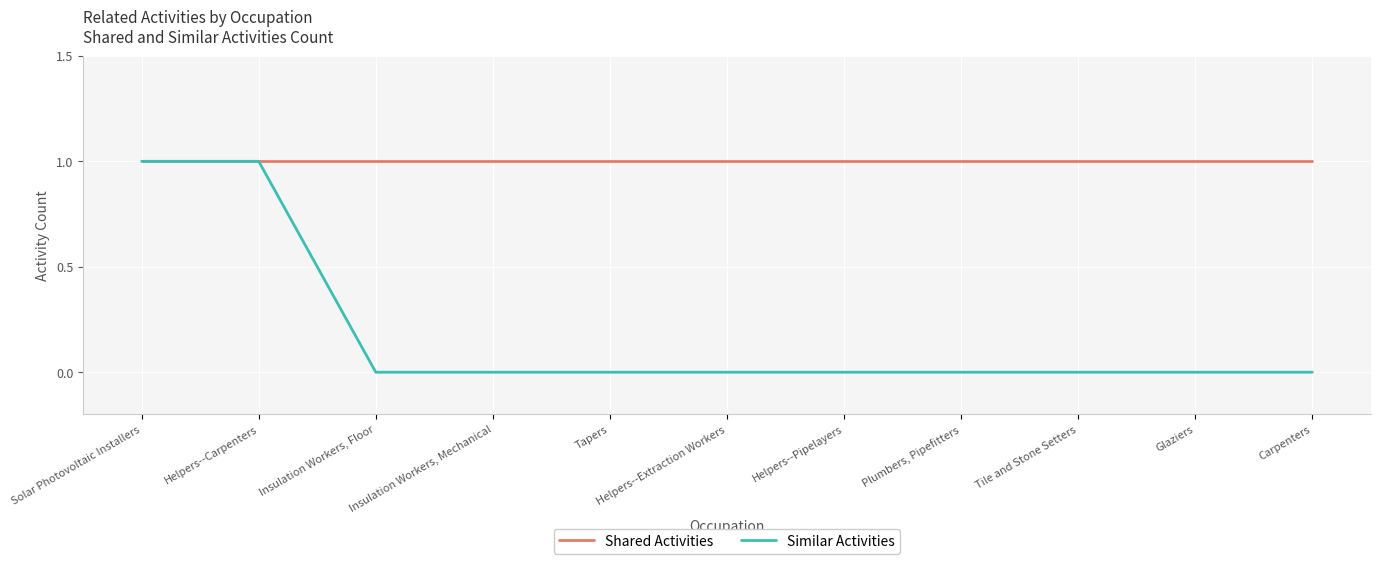

What is the average value of the Shared Activities series?

1